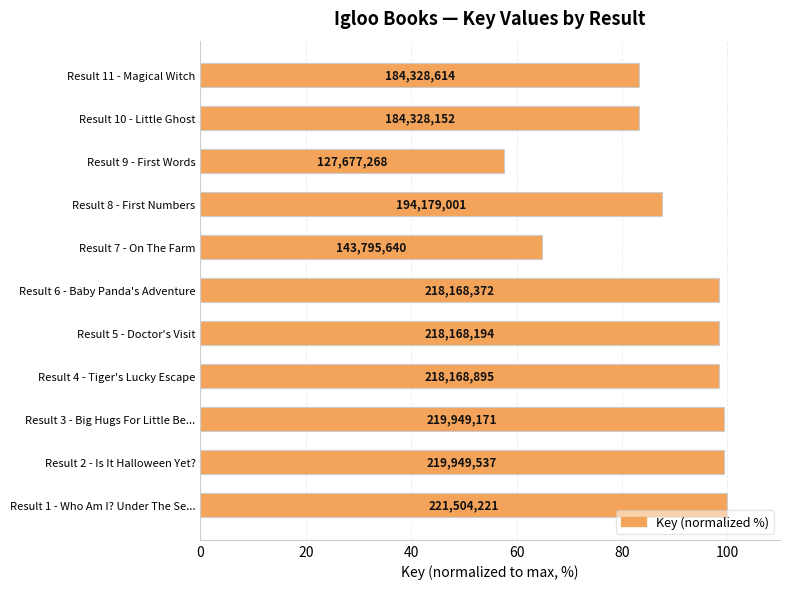

What is the maximum value shown in the chart?

100.0